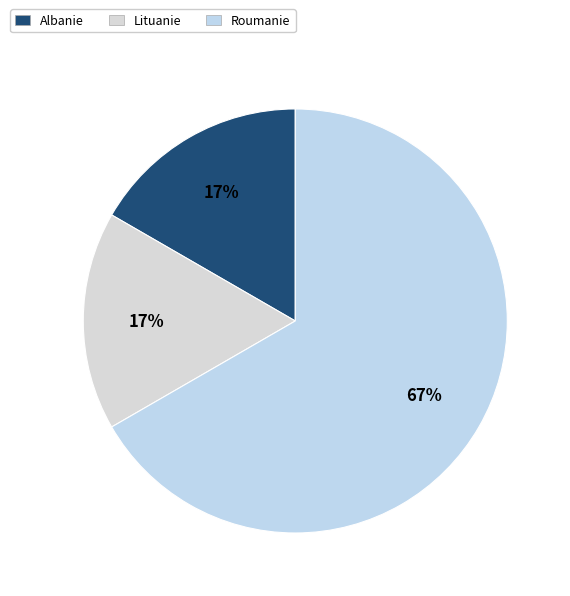

Which slice represents more than half of the pie?

Roumanie